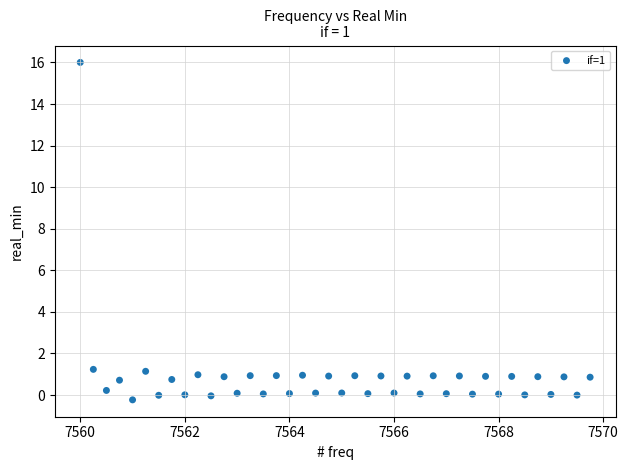

What is the range of X values (max minus min)?

9.8